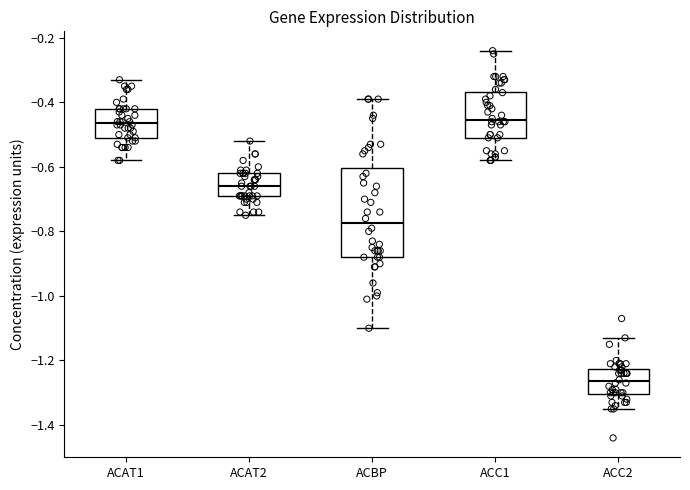

Where does the upper whisker of the box for ACAT2 end on the y-axis? The values are not printed on the chart, so give them approximately, as read against the axis.

-0.52